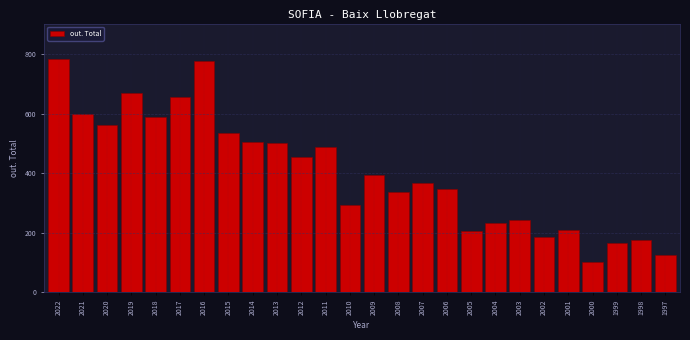

What is the sum of all values?

10514